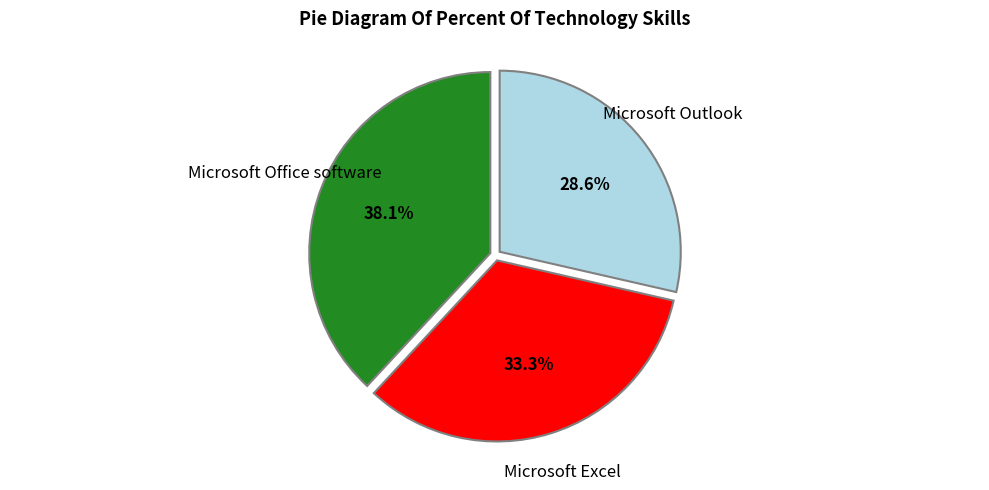

To the nearest percent, what is the difference between the Microsoft Office software and Microsoft Outlook slice percentages?

10%